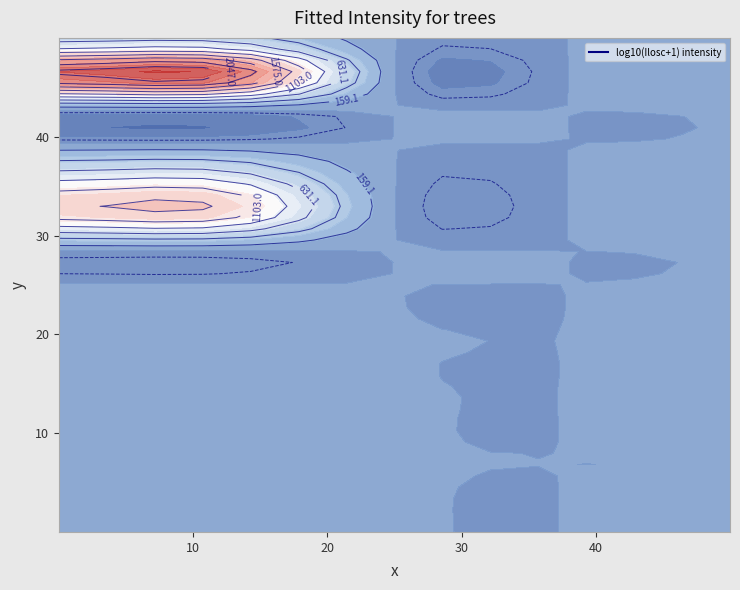

The value of Pozysk. stosowe at 4 is 537.2. True or false?

False